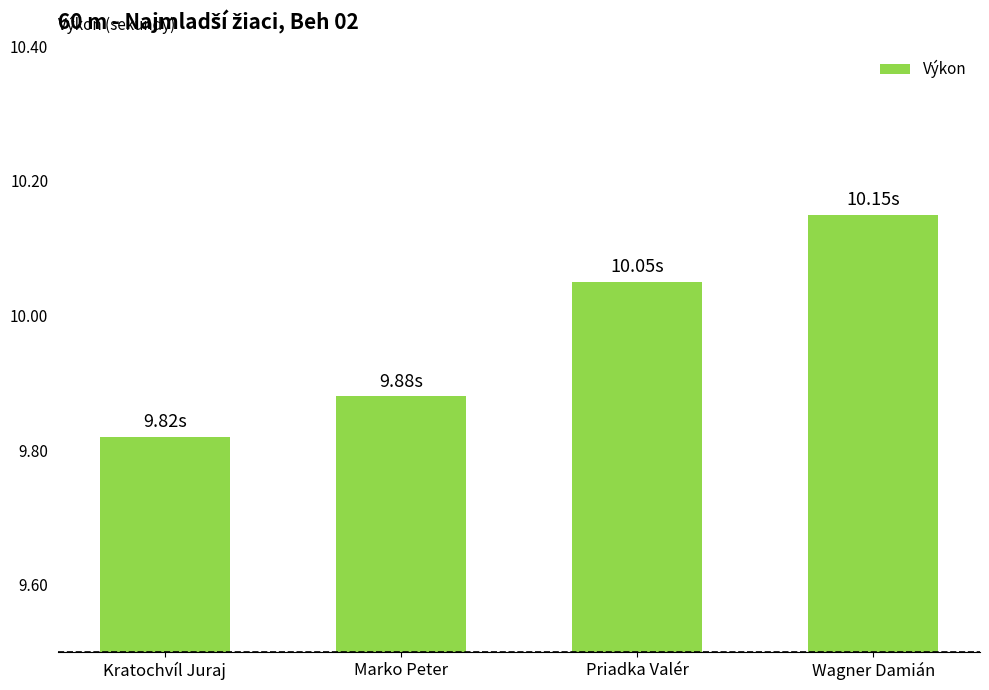

What is the label of the 2nd bar from the right?

Priadka Valér